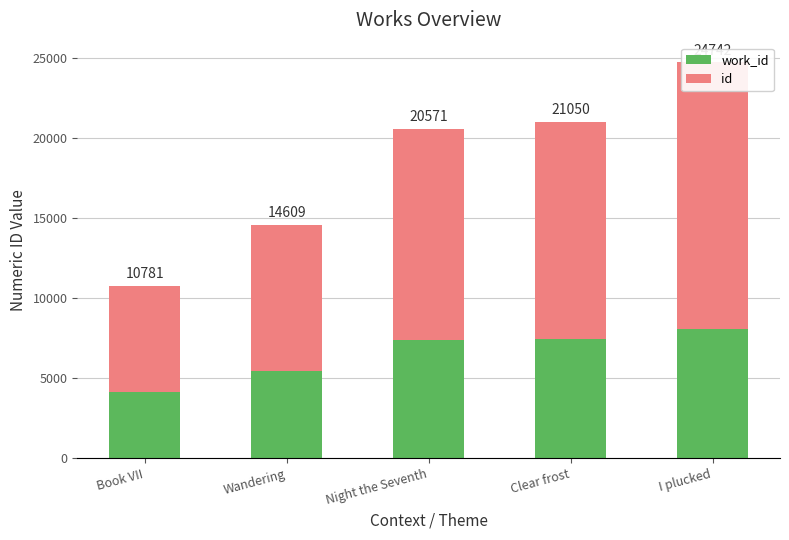

Reading right to left, transcribe all the data shown in this chart.

work_id: I plucked=8104	Clear frost=7479	Night the Seventh=7411	Wandering=5462	Book VII=4167
id: I plucked=16638	Clear frost=13571	Night the Seventh=13160	Wandering=9147	Book VII=6614